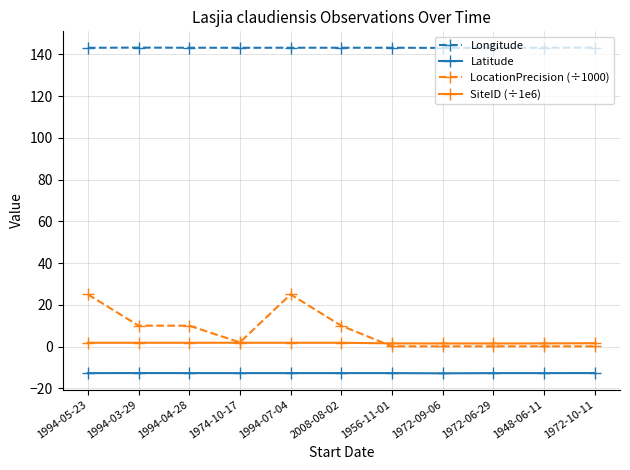

True or false: Latitude has a value of -12.8 at 1972-09-06.

True